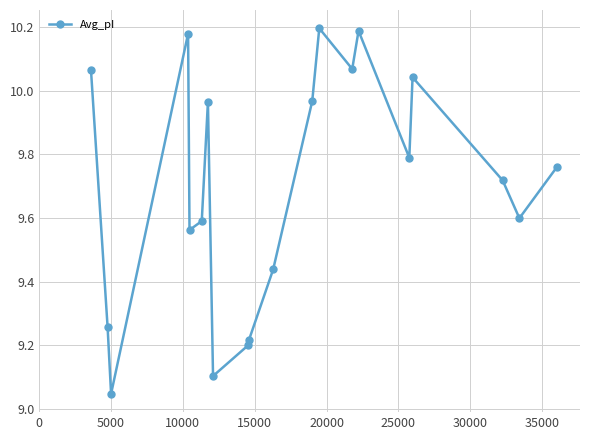

True or false: there are more than 0 points higher than both neighbors.

True